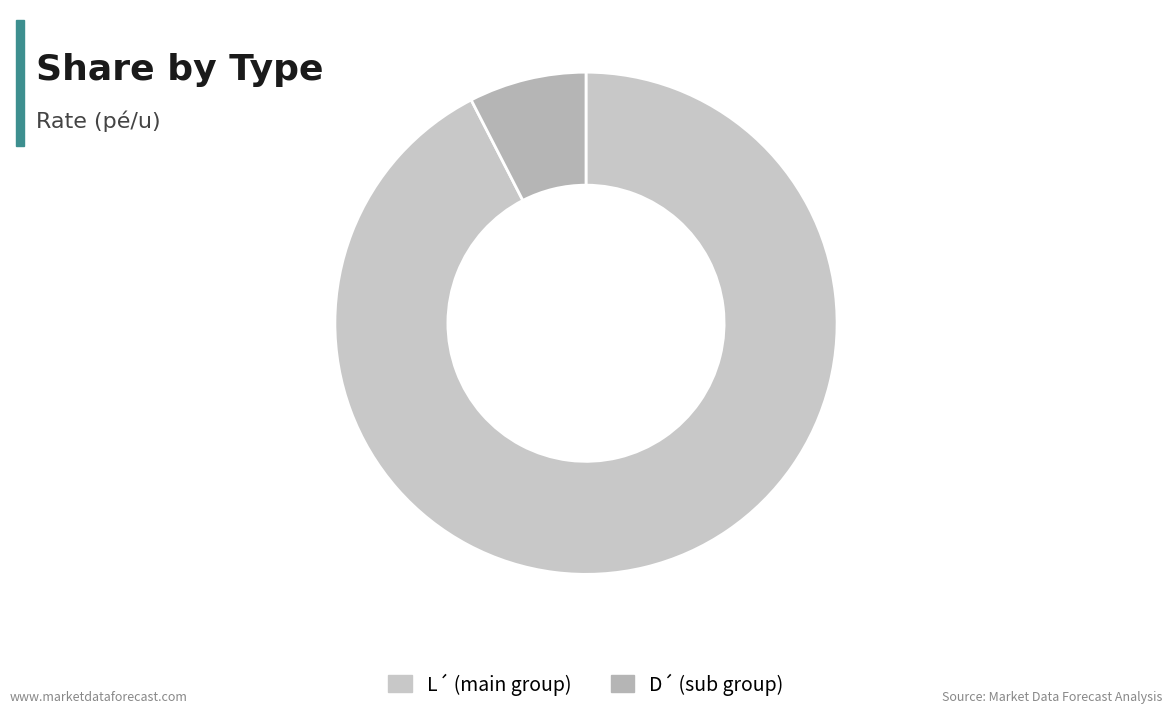

How many segments does this pie chart have?

2